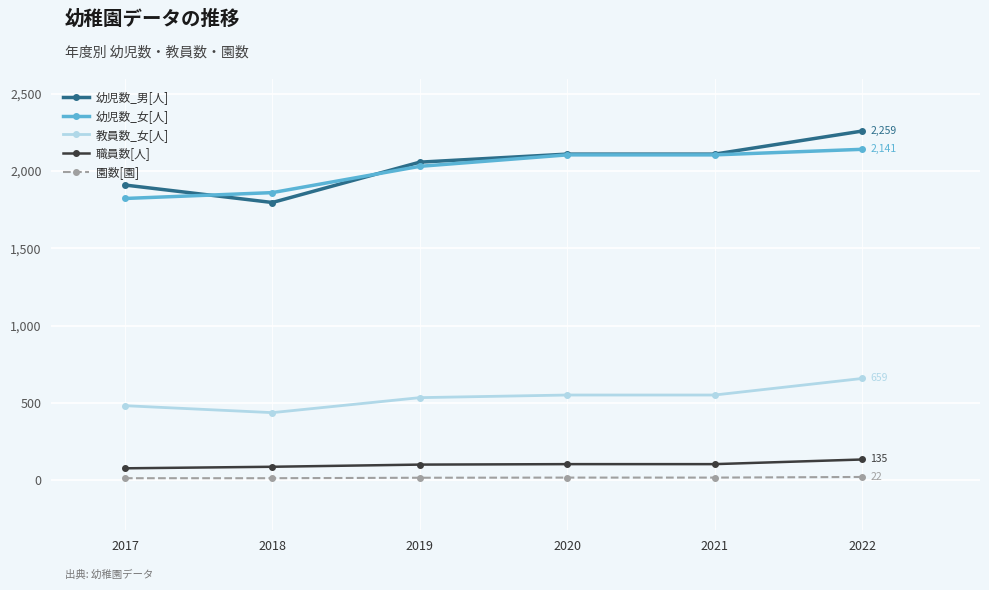

How many categories are shown in the chart?

6